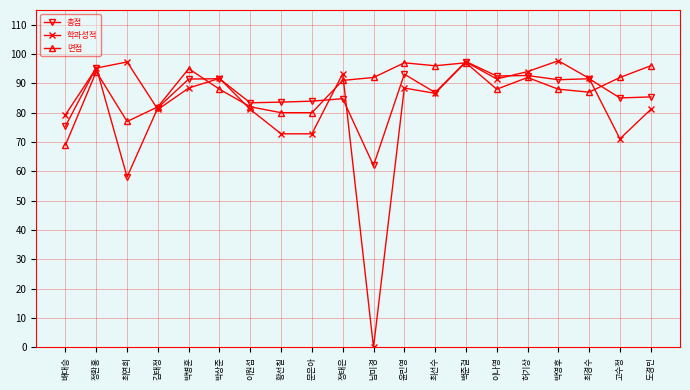

What is the sum of all 면접 values?

1763.0